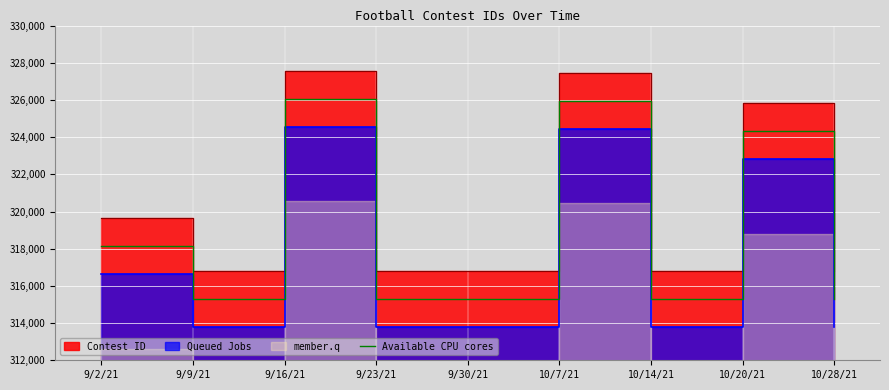

At which label is the value closest to 320683?

9/2/21